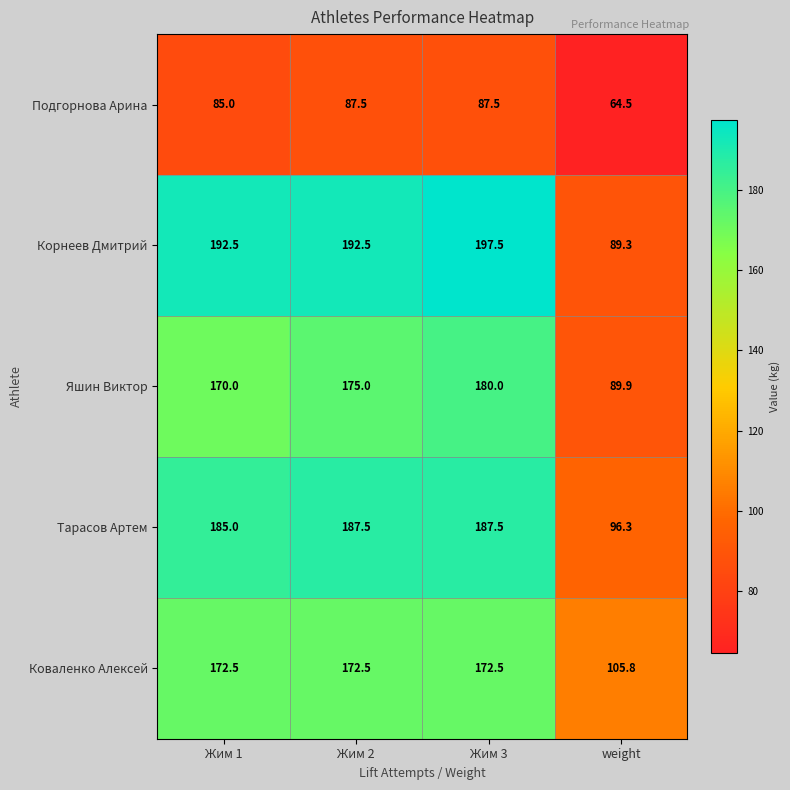

What is the difference between the highest and lowest values at Жим 2?

105.0